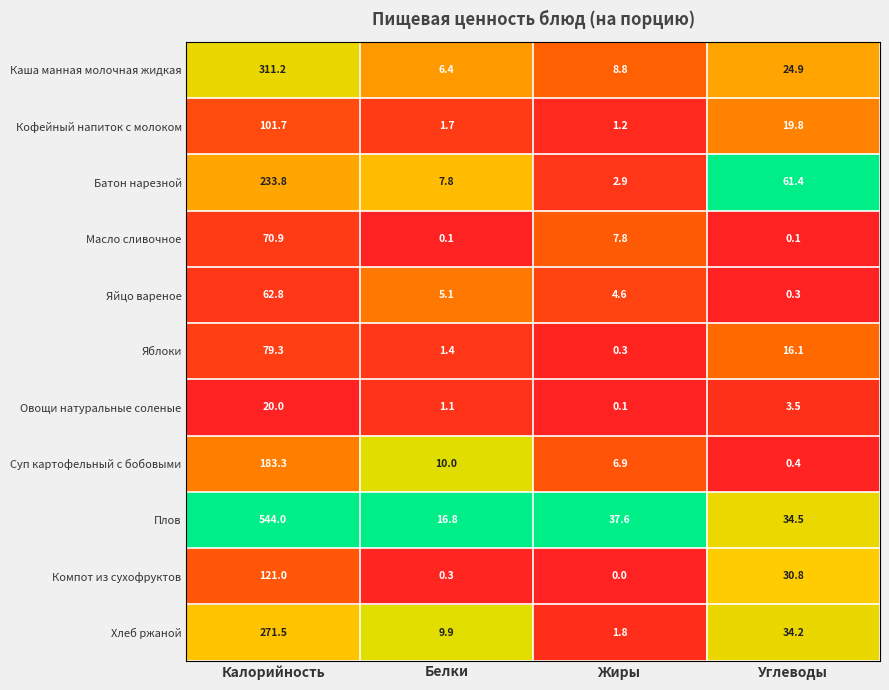

At which label is Овощи натуральные соленые closest to 10?

Углеводы